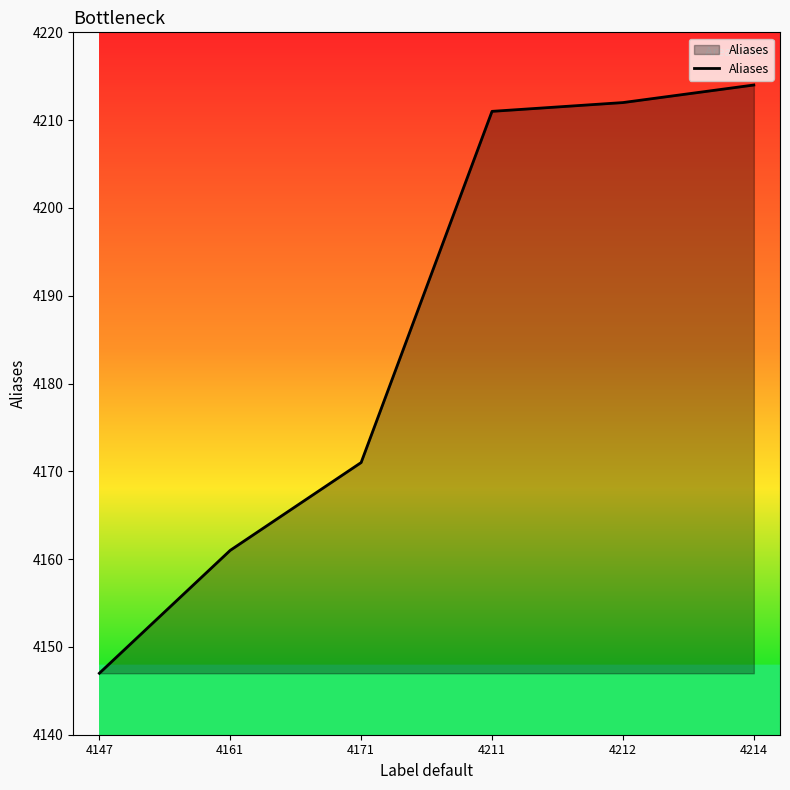

What is the change in value from 4147 to 4212?

+65